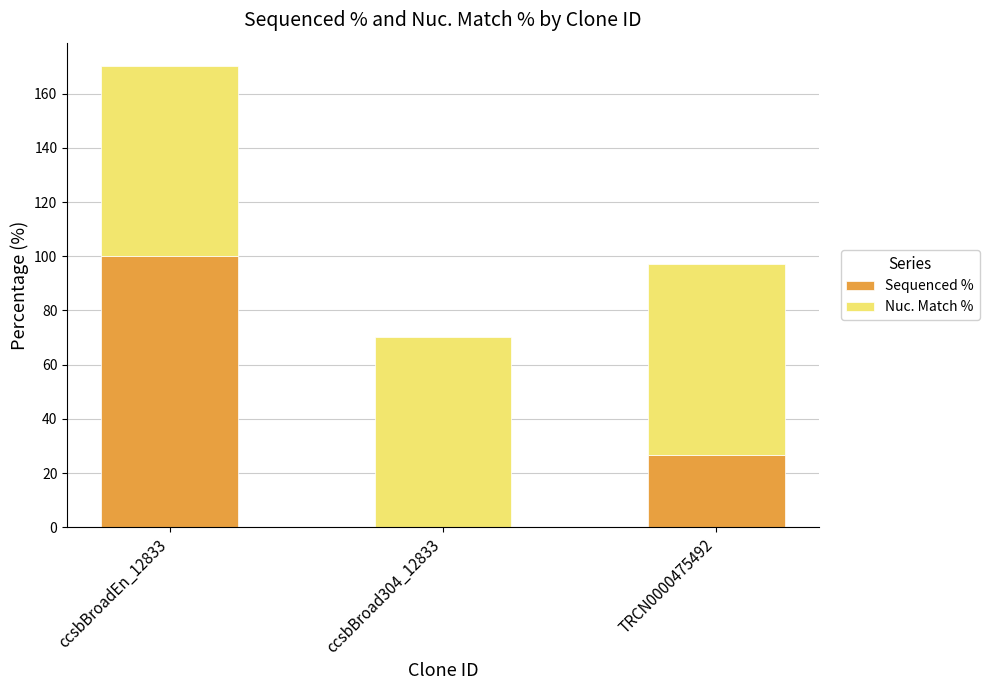

Read the Sequenced % value at ccsbBroadEn_12833.

100.0